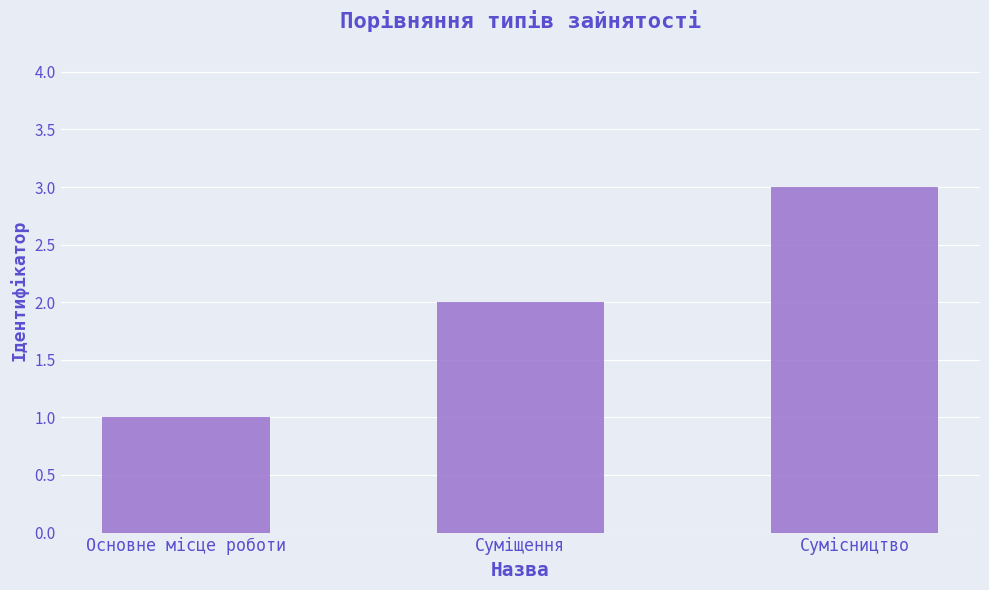

Are the bars grouped side by side (vs. stacked)?

No